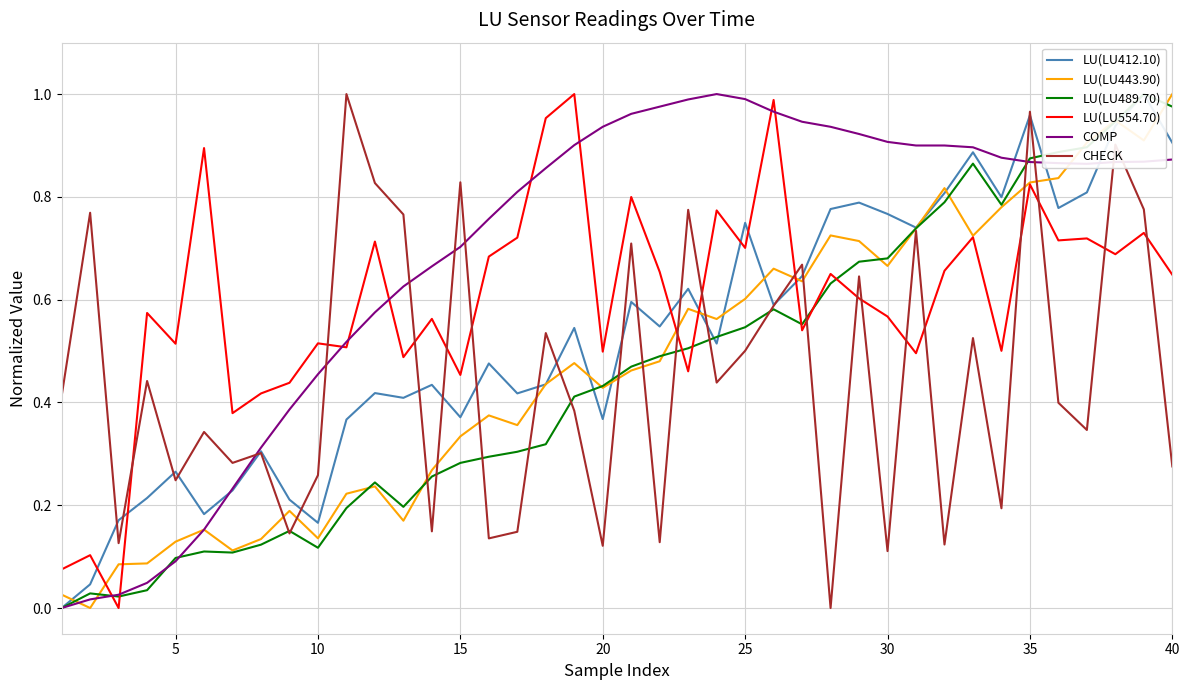

How many times do LU(LU489.70) and LU(LU443.90) cross each other?

12